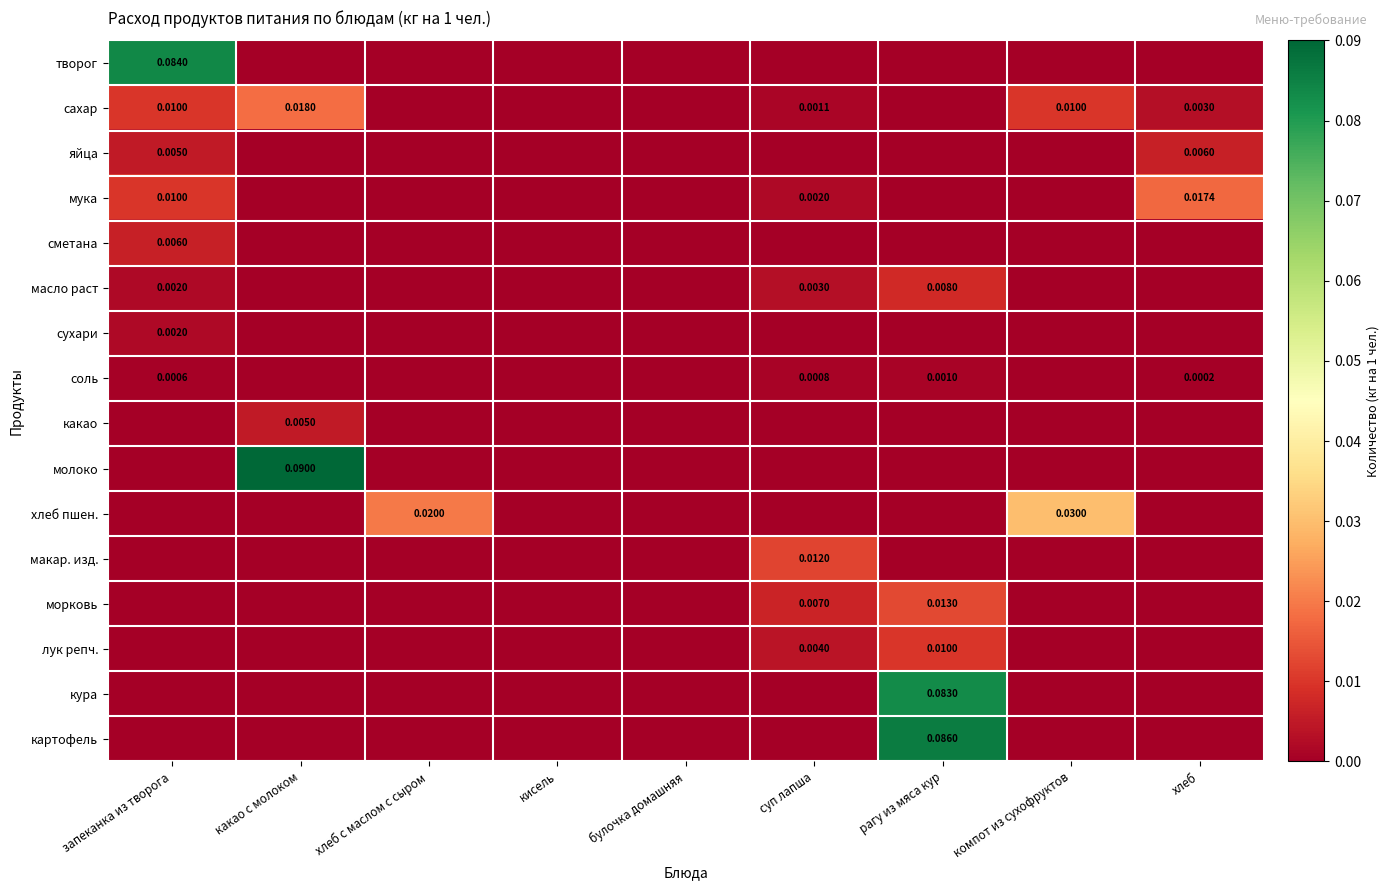

At компот из сухофруктов, list the series in order from largest to smallest.

хлеб пшен., сахар, творог, яйца, мука, сметана, масло раст, сухари, соль, какао, молоко, макар. изд., морковь, лук репч., кура, картофель